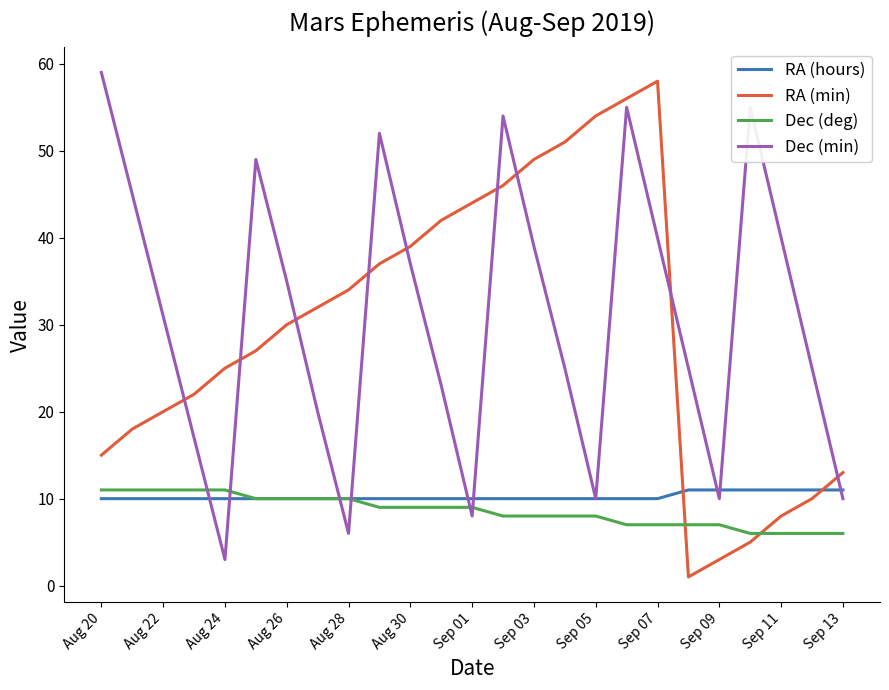

What is the sum of all RA (hours) values?

256